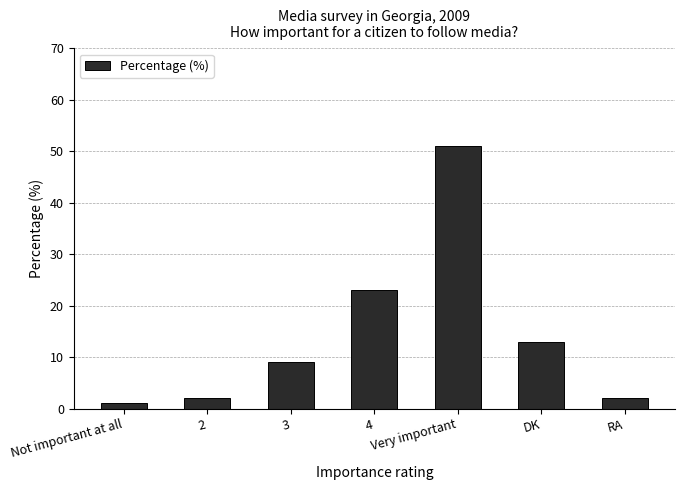

At which label is the value closest to 26?

4